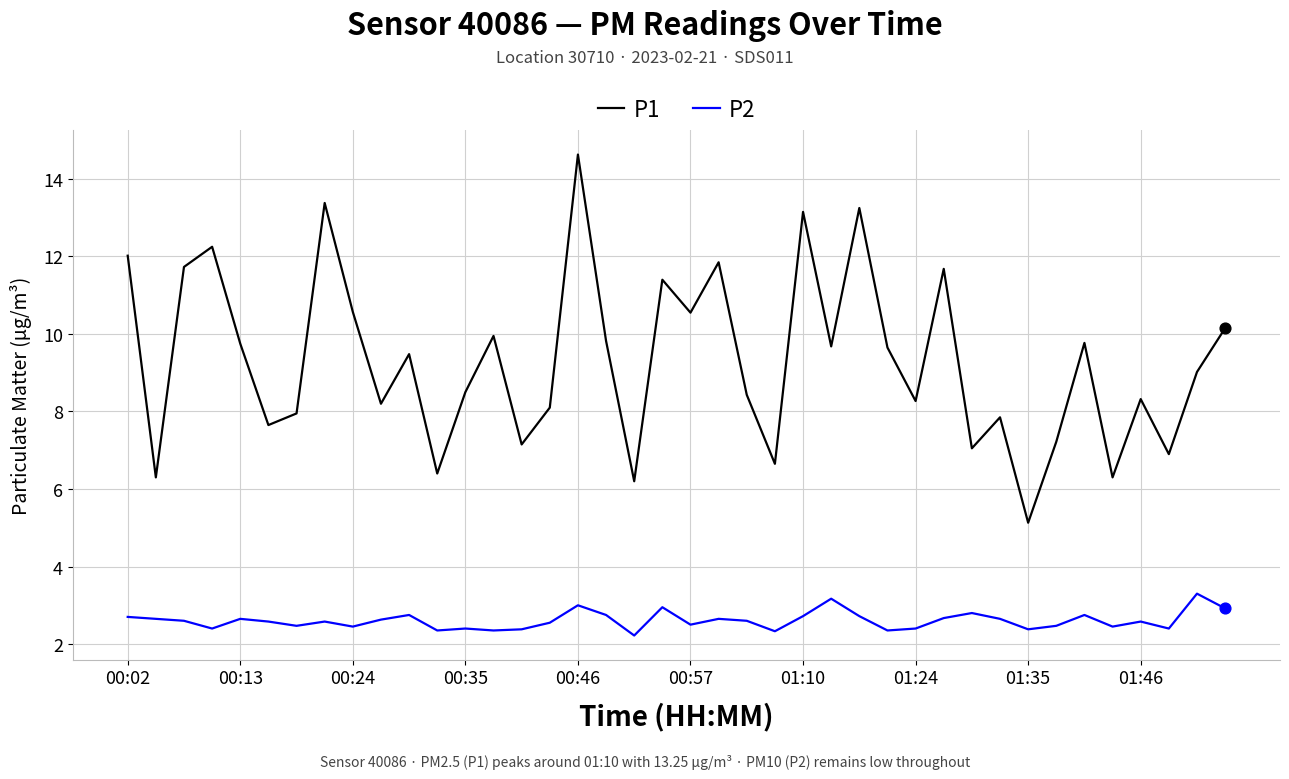

Which series has the largest total across all categories?

P1